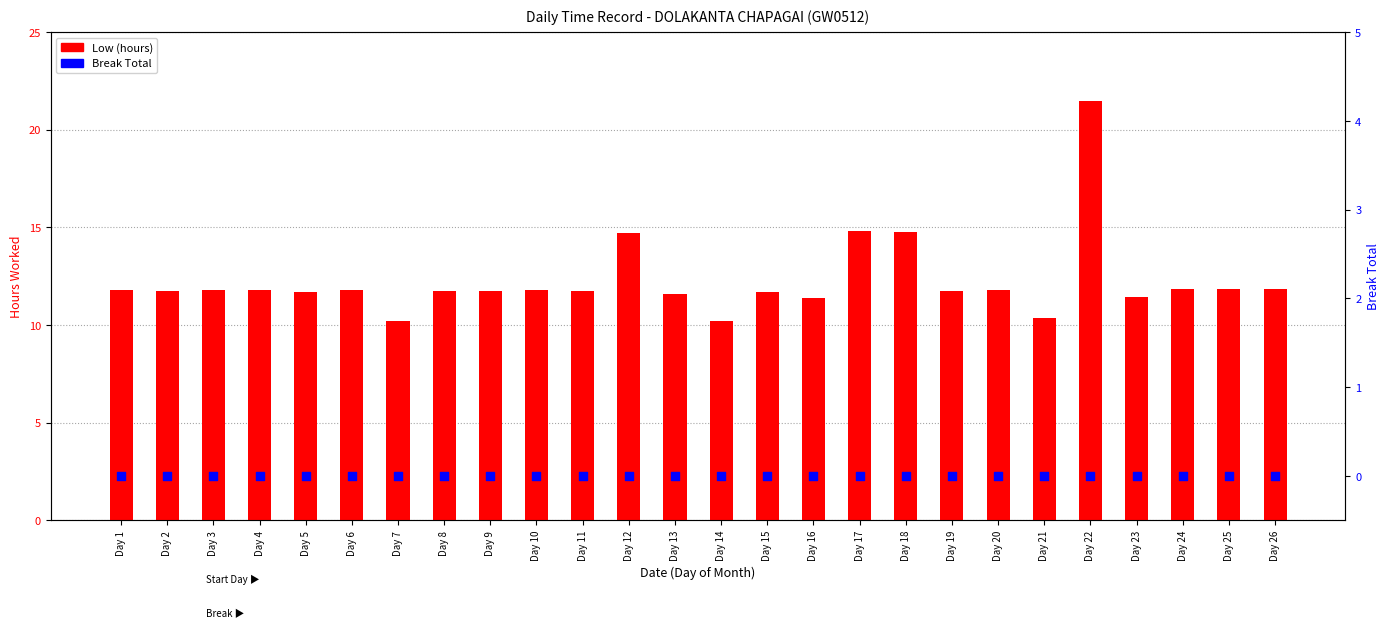

Which series has the largest Y range (max minus min)?

Low (hours)